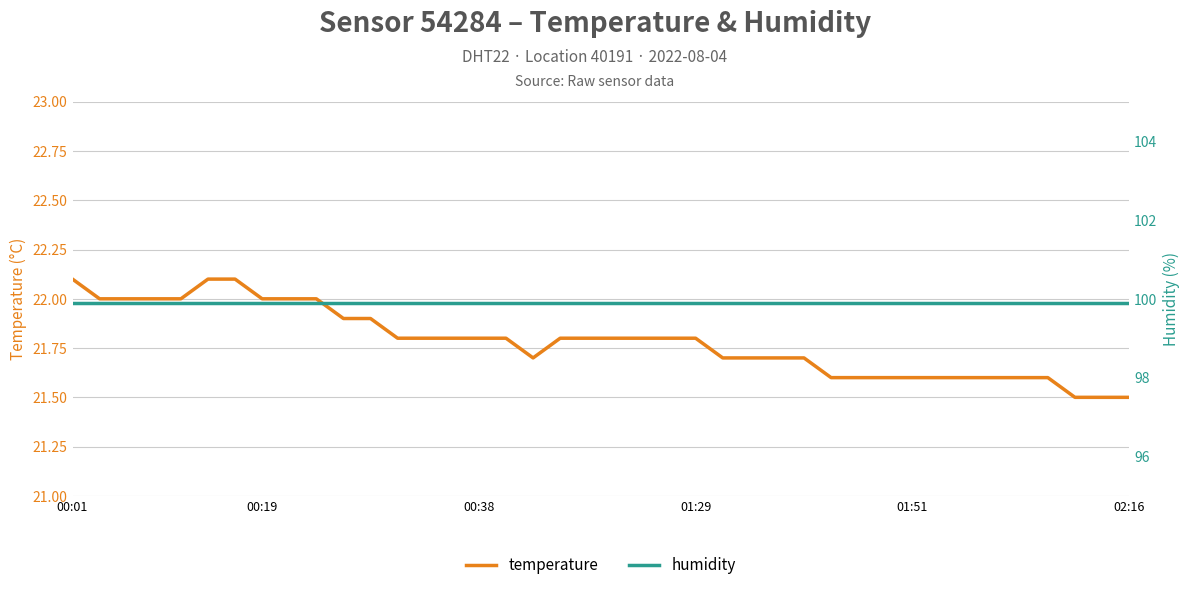

Which series has the widest spread of values?

temperature